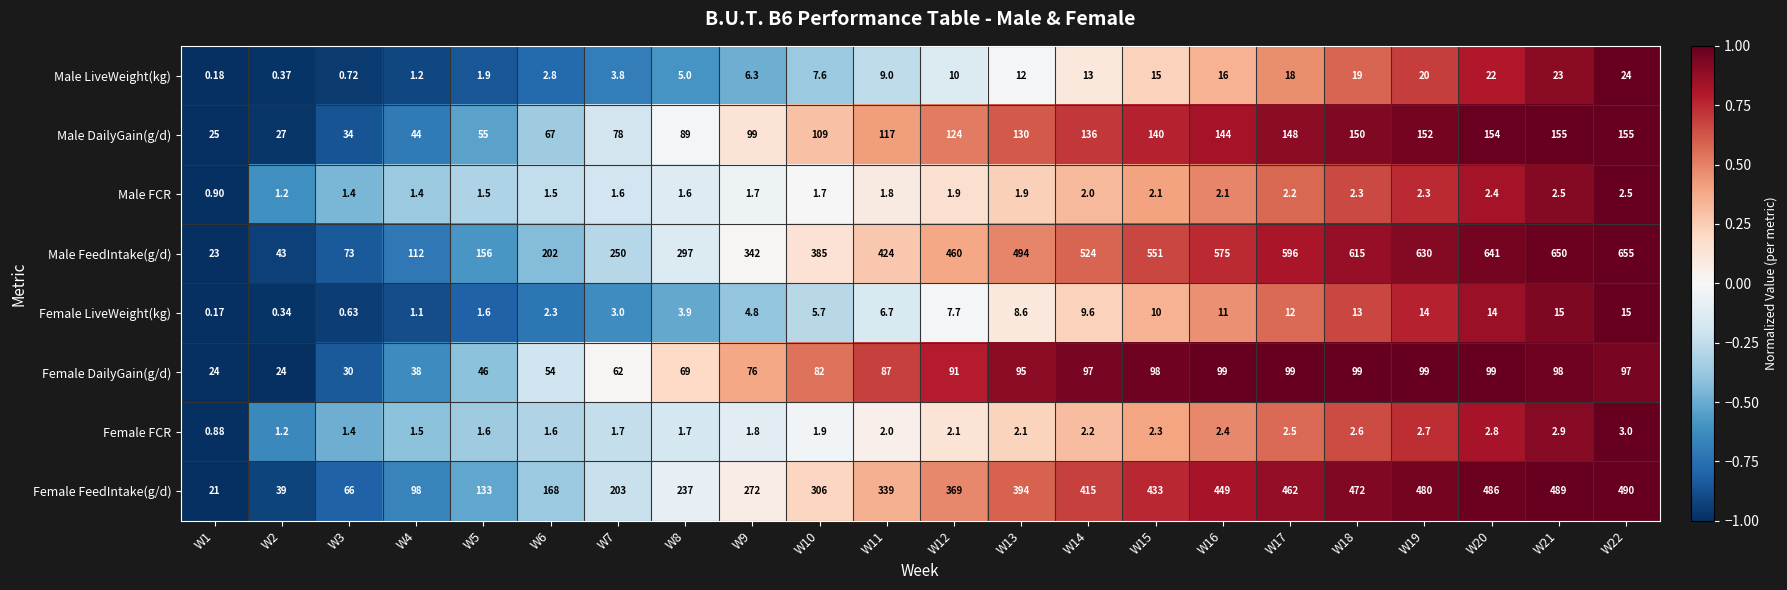

List the series in order of their peak value, lowest first.

Male FCR, Female FCR, Female LiveWeight(kg), Male LiveWeight(kg), Female DailyGain(g/d), Male DailyGain(g/d), Female FeedIntake(g/d), Male FeedIntake(g/d)